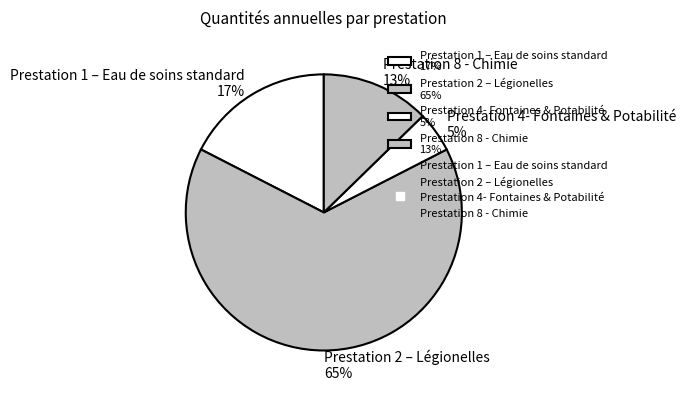

Is there any slice that represents more than half of the pie?

Yes